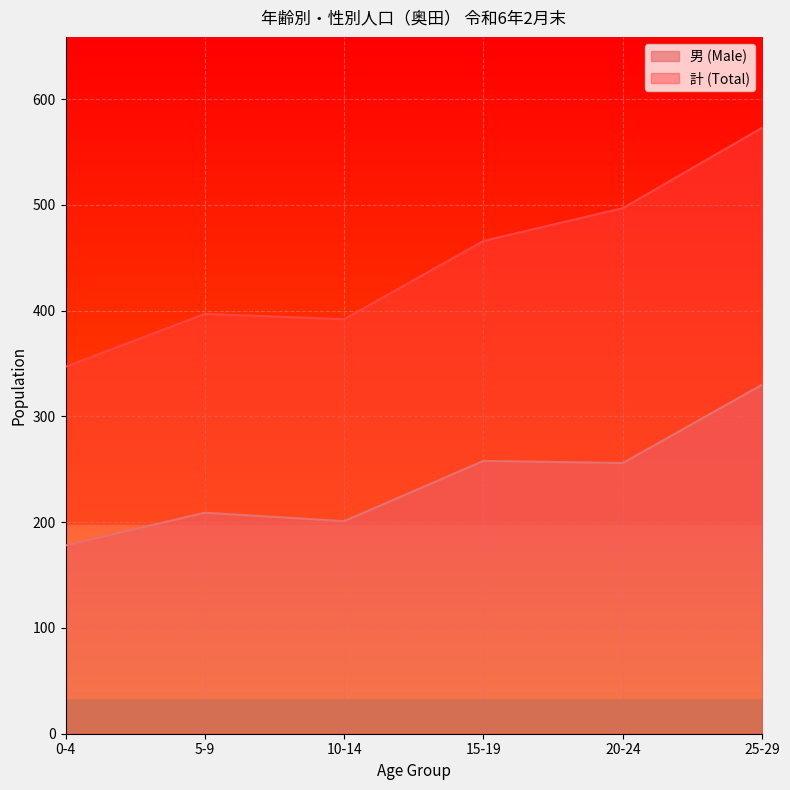

Where does the 男 (Male) series first go above 256?

15-19